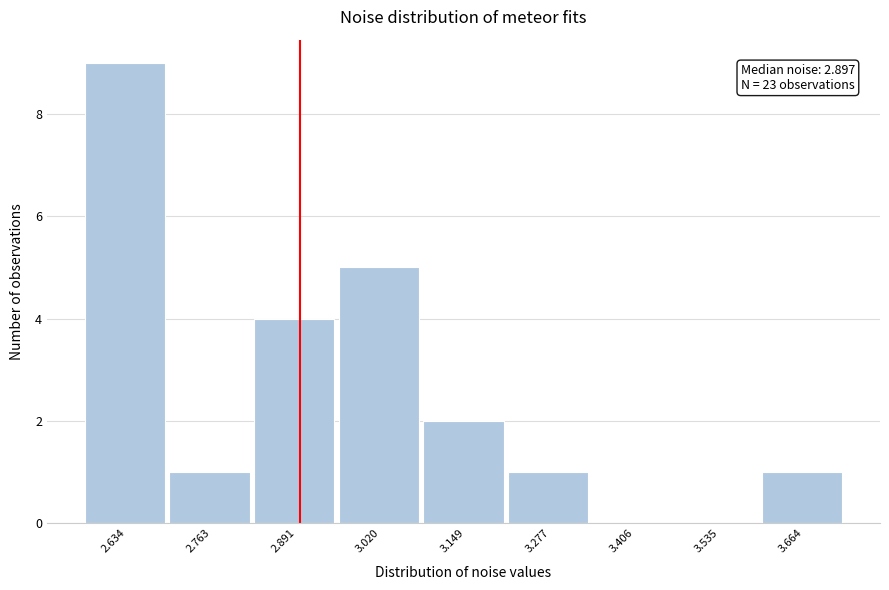

Which range on the x-axis has the tallest bar?

2.56 to 2.70